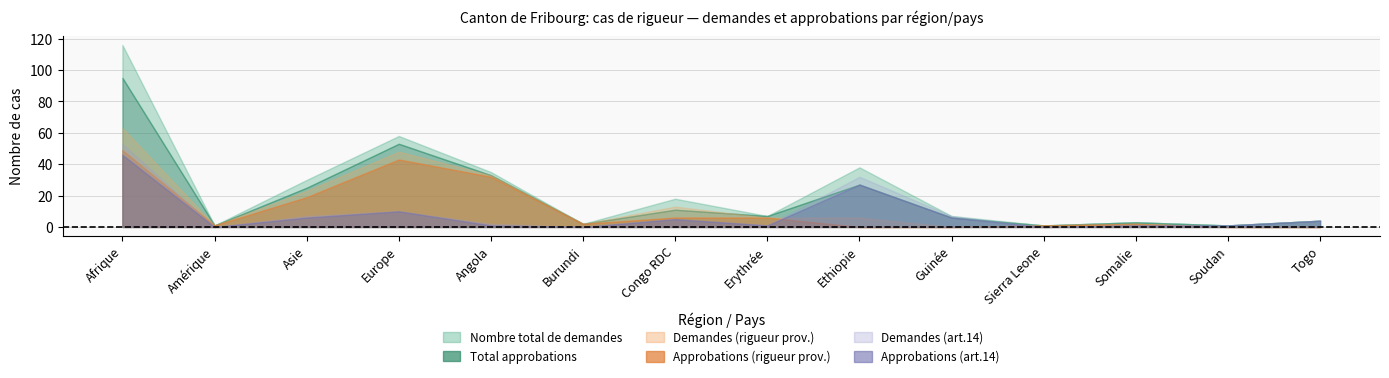

Rank the series by their maximum value, from highest to lowest.

Nombre total de demandes, Total approbations, Demandes (rigueur prov.), Demandes (art.14), Approbations (rigueur prov.), Approbations (art.14)